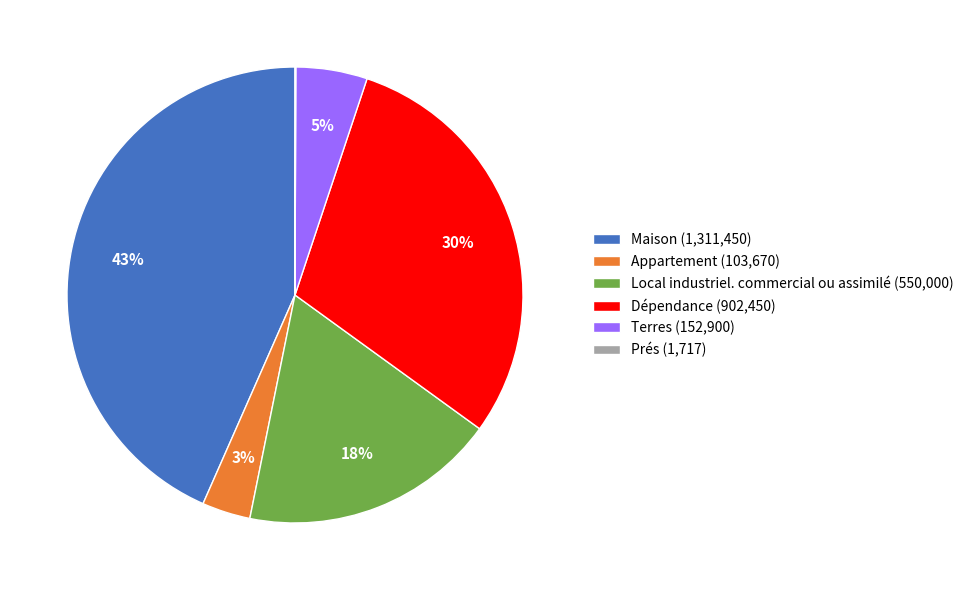

Does Local industriel. commercial ou assimilé (550,000) represent more than half of the total?

No